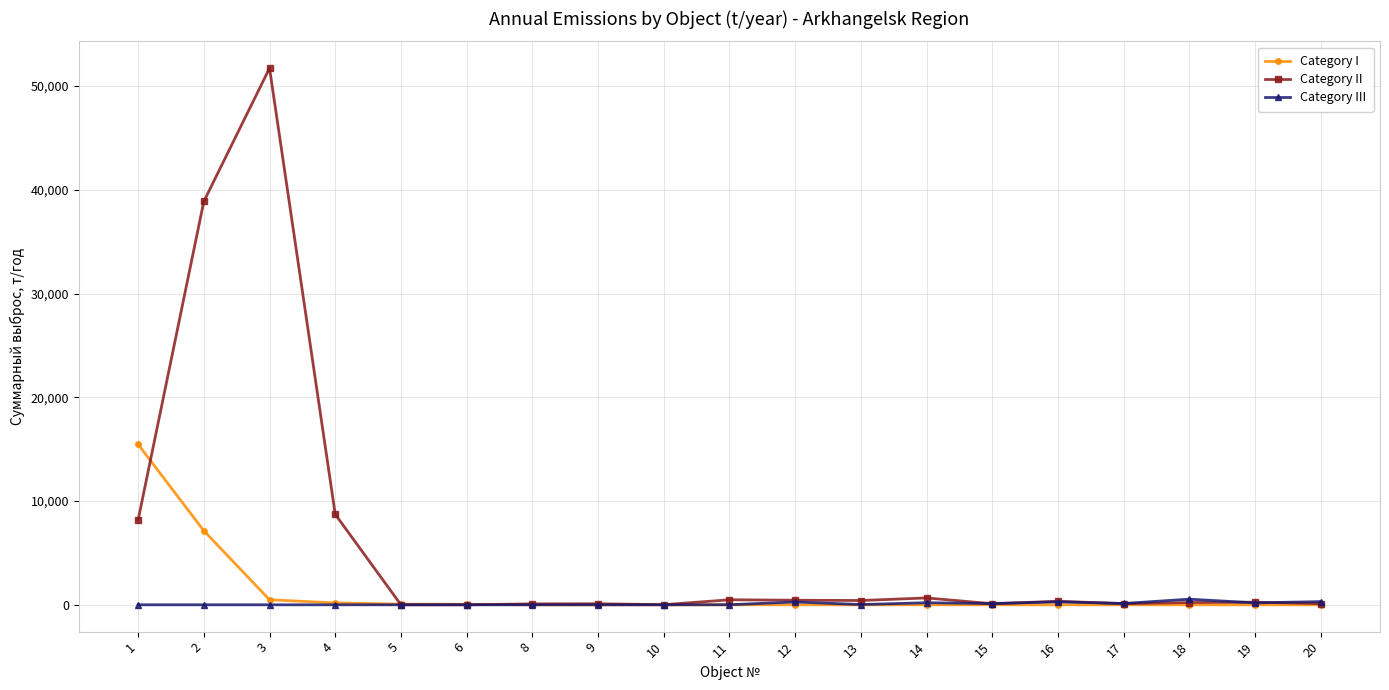

True or false: Category III has a value of 0.0 at 6.

True